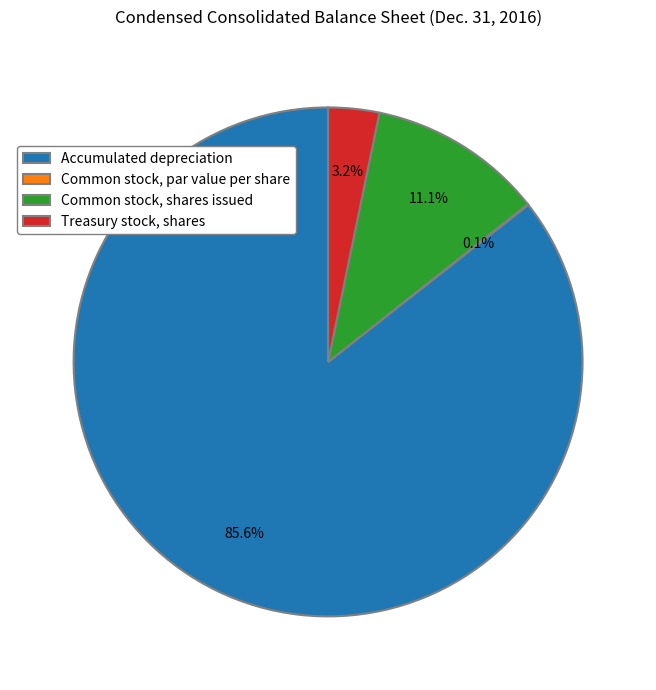

Is the sum of Accumulated depreciation and Common stock, shares issued greater than half?

Yes